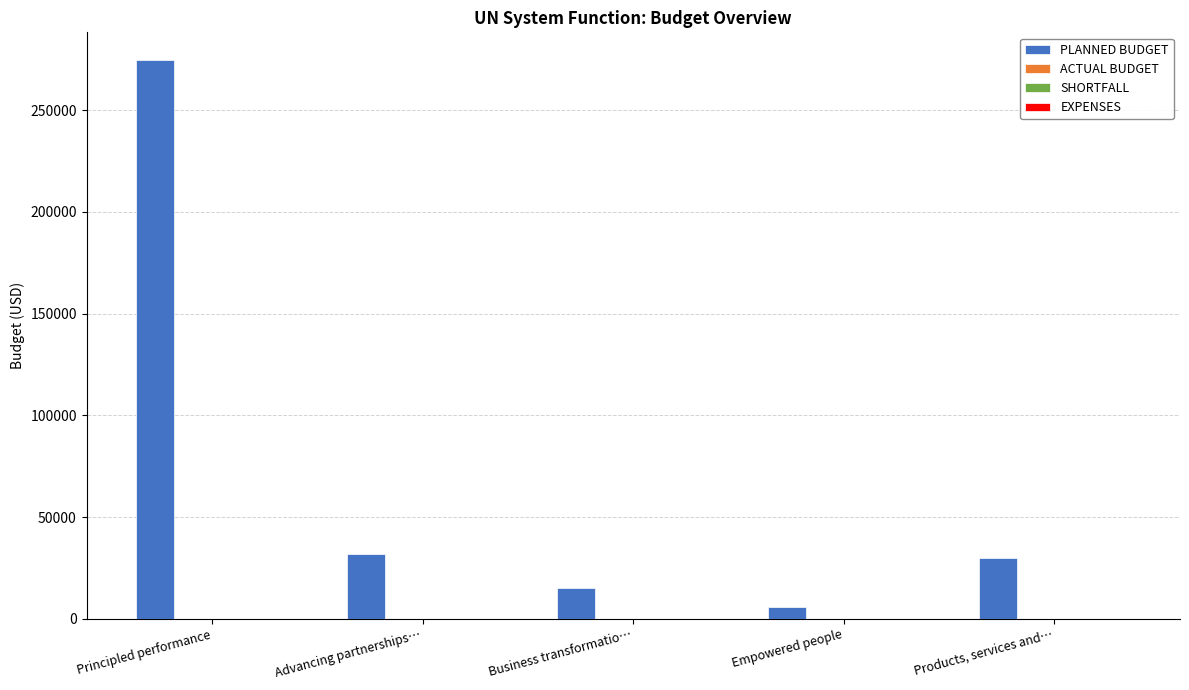

What is the value of the 2nd bar from the left?

32000